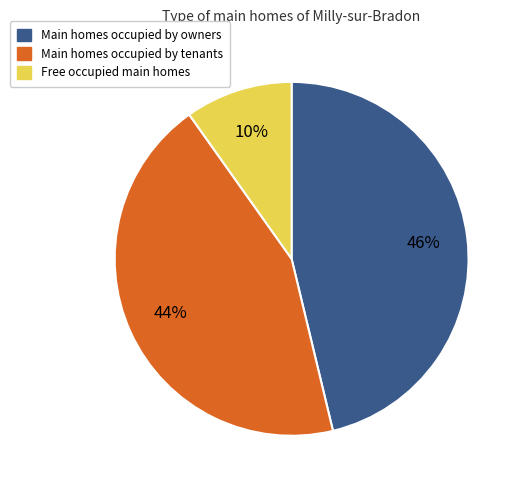

Is there any slice that represents more than half of the pie?

No